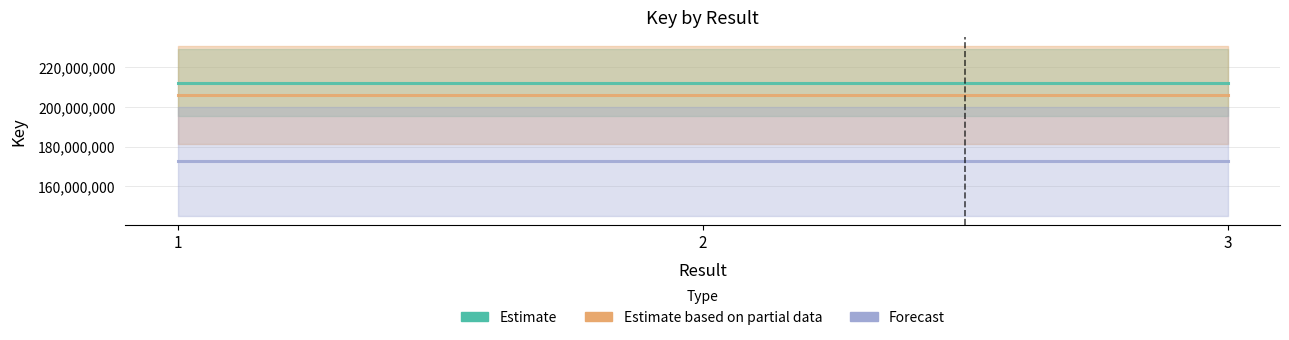

At which label is Estimate based on partial data closest to 206145179?

1